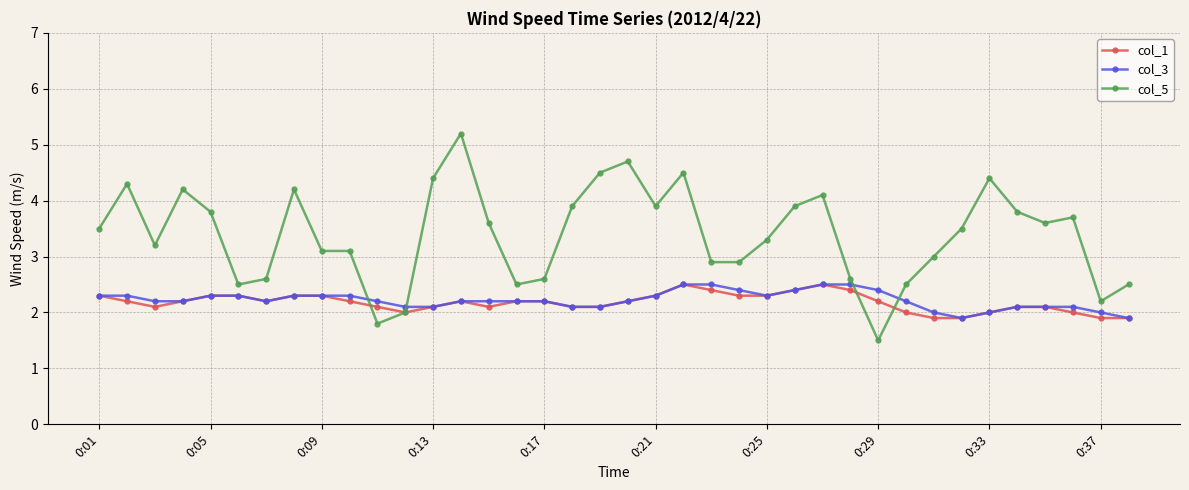

Which series has the largest total across all categories?

col_5